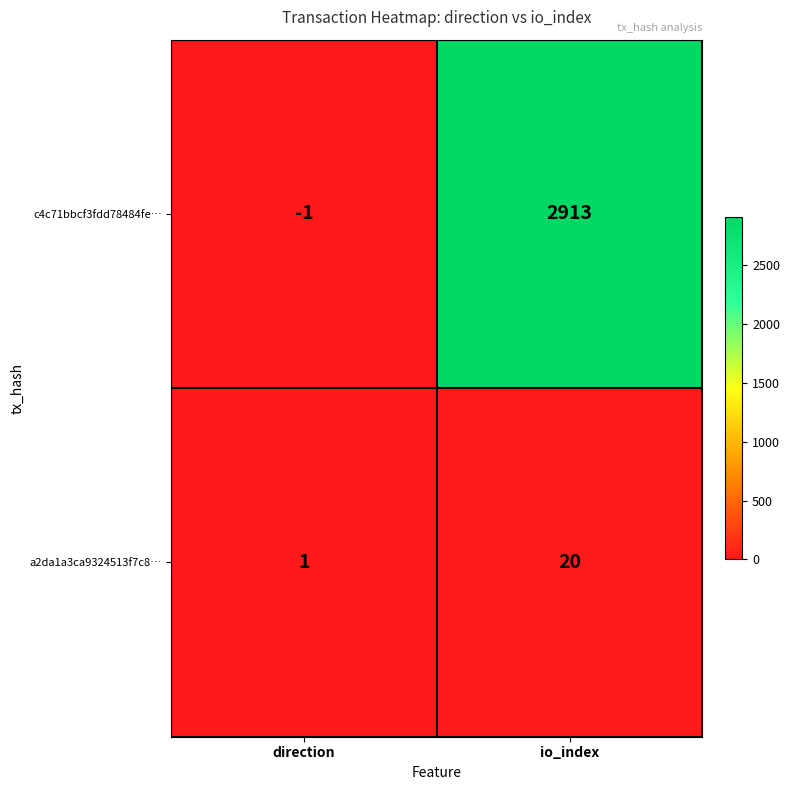

Which series has the largest total across all categories?

c4c71bbcf3fdd78484fe…